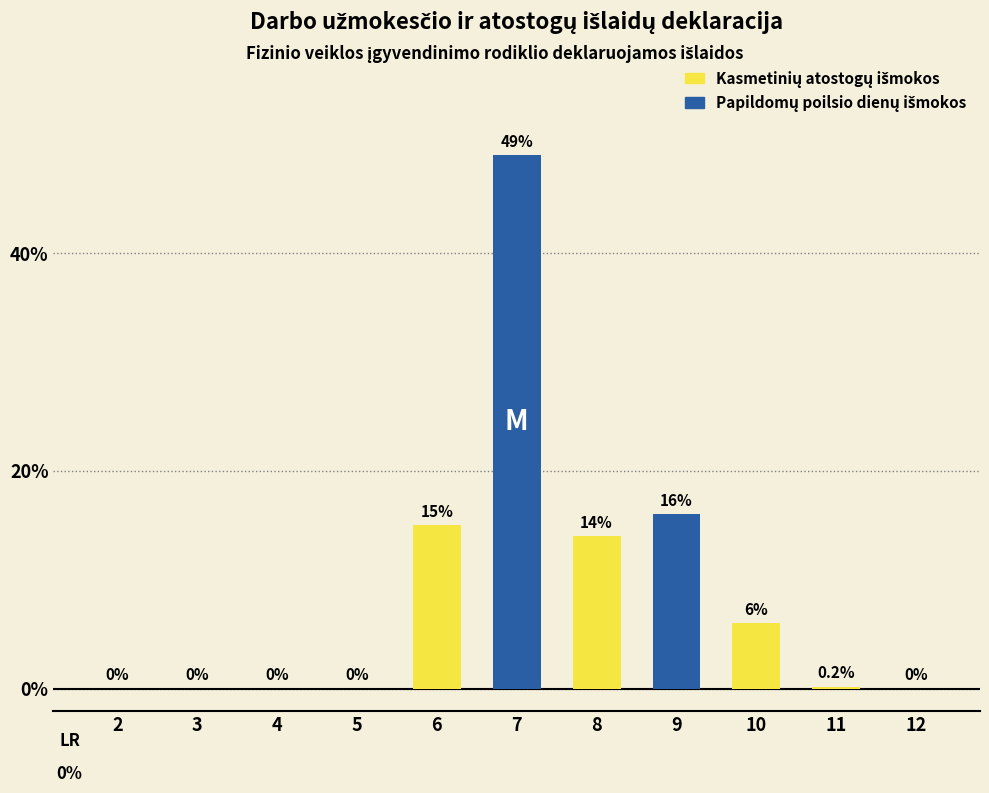

True or false: the data shows 49.0 at 7.

True